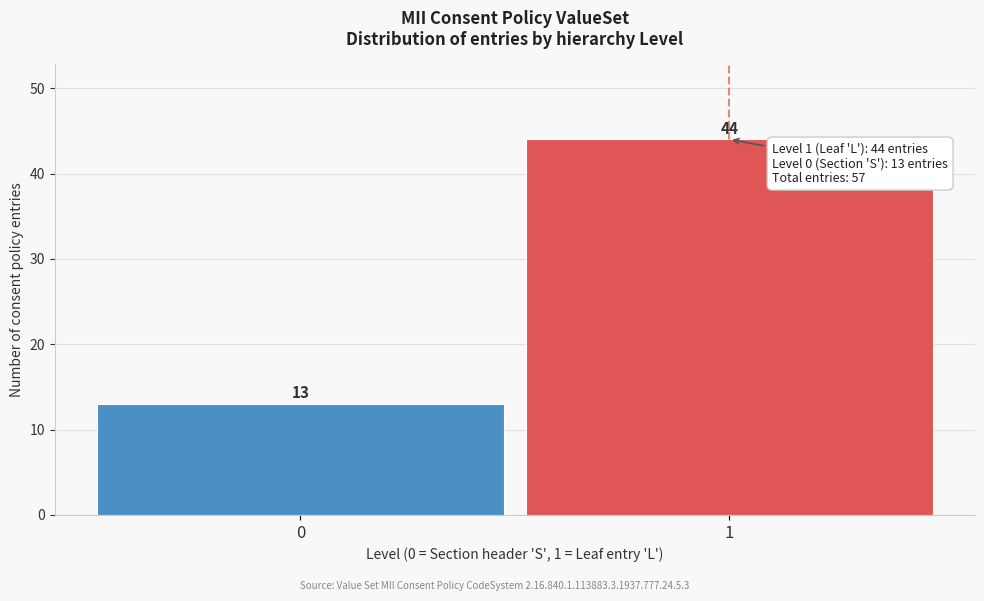

Reading left to right, extract all data points from this chart.

0=13	1=44